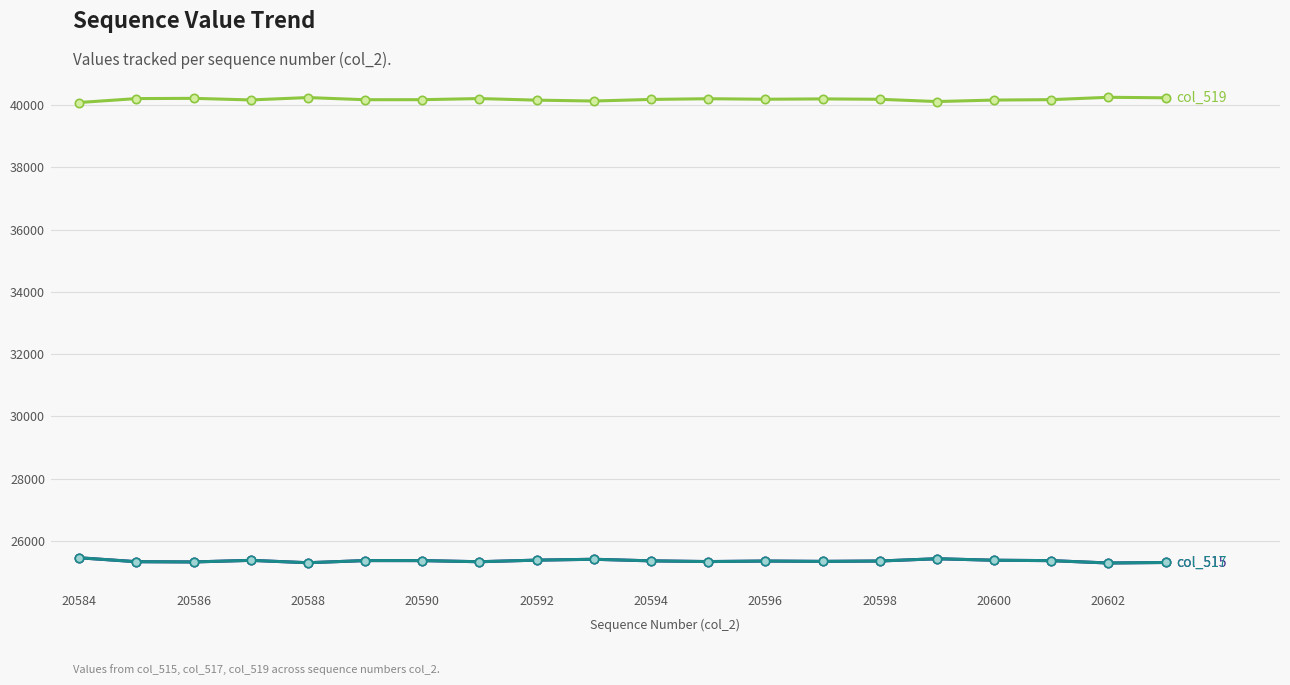

Does the chart have visible grid lines?

Yes